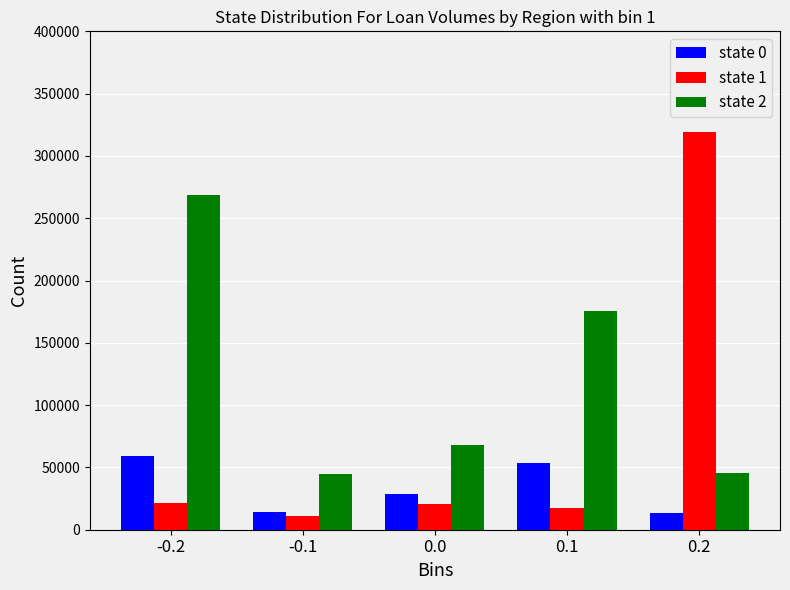

The value of state 2 at 0.1 is 175487. True or false?

True